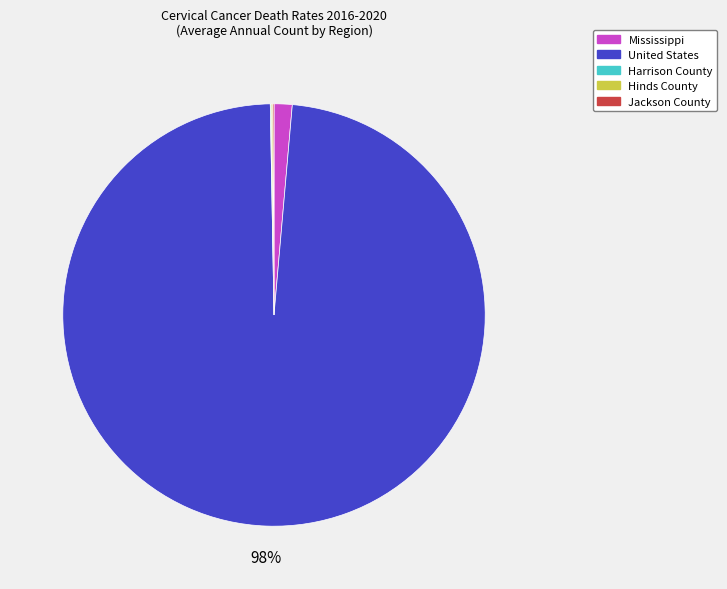

What percentage is the Mississippi slice, to the nearest percent?

1%